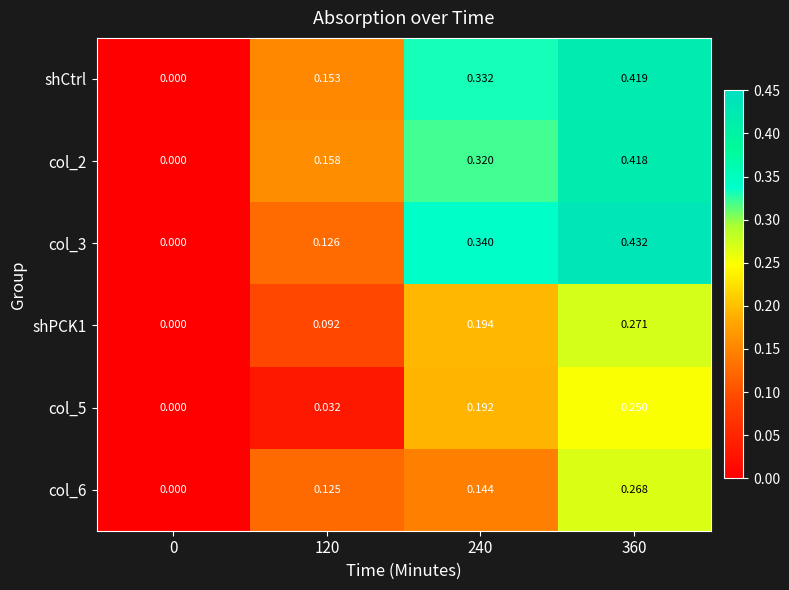

Which series has the largest total across all categories?

shCtrl